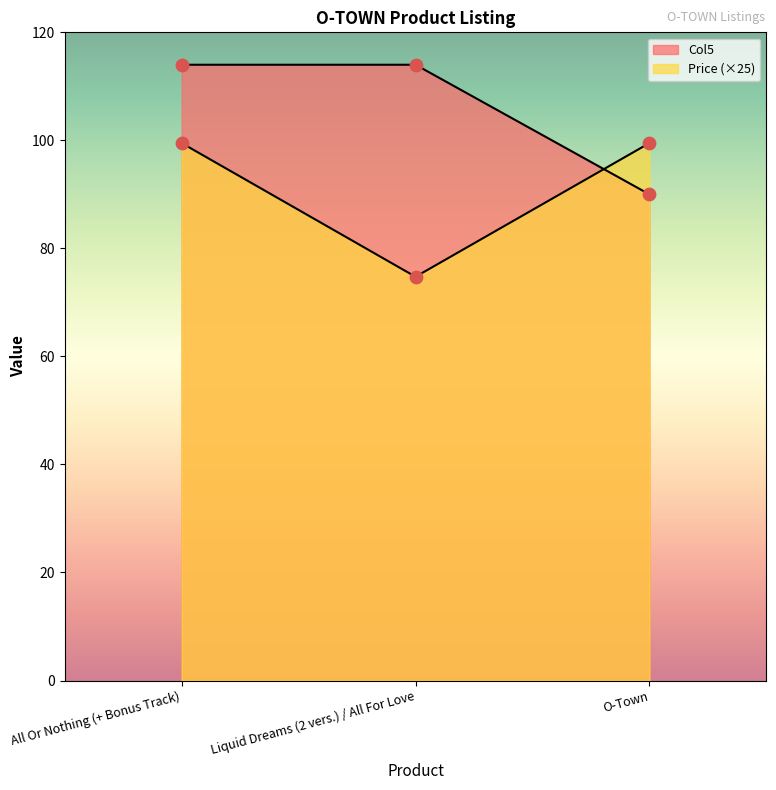

Which series contains the lowest Y value?

Price